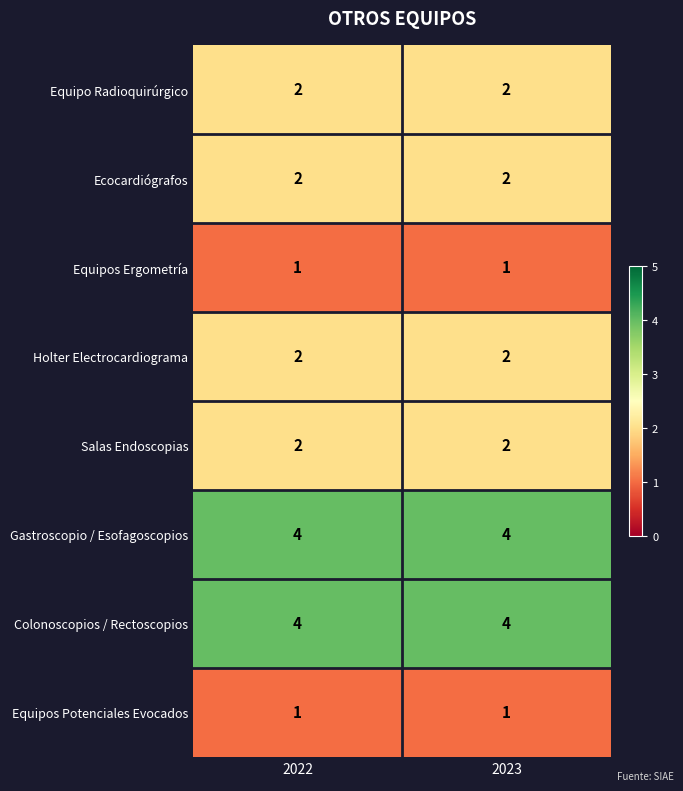

What is the sum of all Gastroscopio / Esofagoscopios values?

8